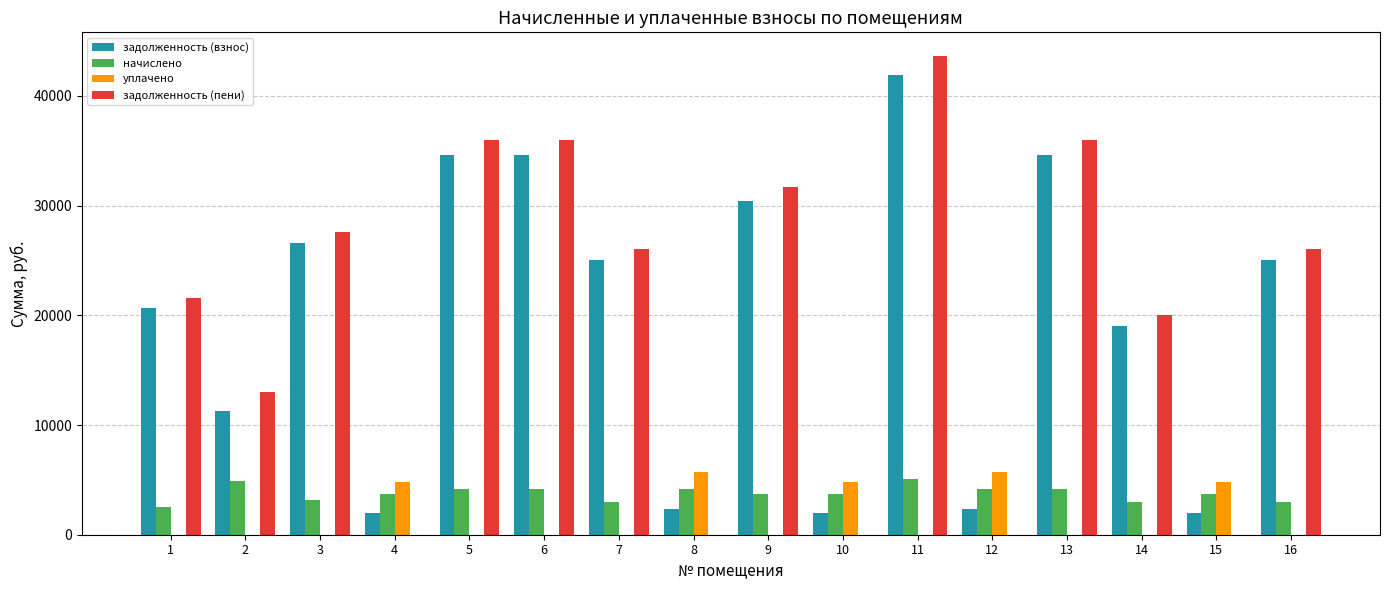

What is the difference between the задолженность (взнос) values at 6 and 3?

8057.8